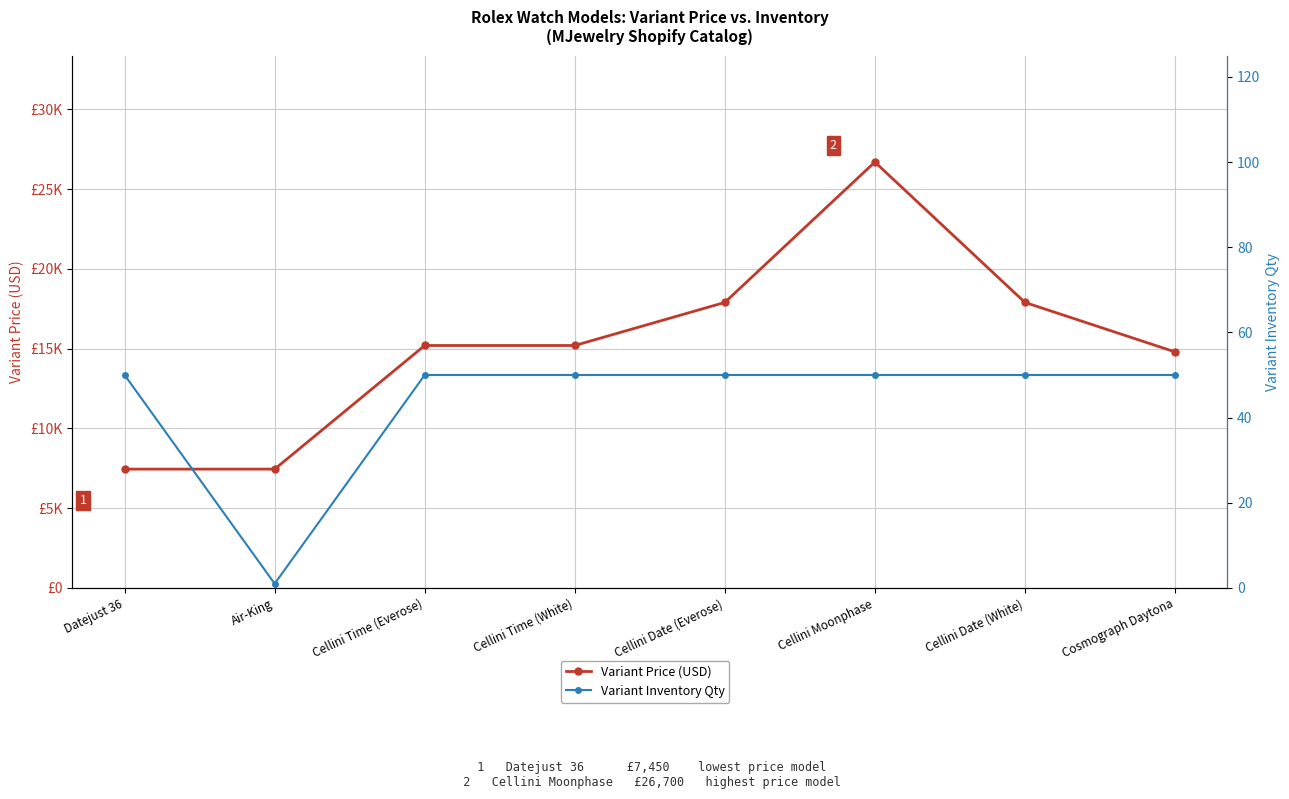

Reading right to left, extract all data points from this chart.

Variant Price (USD): Cosmograph Daytona=14800	Cellini Date (White)=17900	Cellini Moonphase=26700	Cellini Date (Everose)=17900	Cellini Time (White)=15200	Cellini Time (Everose)=15200	Air-King=7450	Datejust 36=7450
Variant Inventory Qty: Cosmograph Daytona=50	Cellini Date (White)=50	Cellini Moonphase=50	Cellini Date (Everose)=50	Cellini Time (White)=50	Cellini Time (Everose)=50	Air-King=1	Datejust 36=50